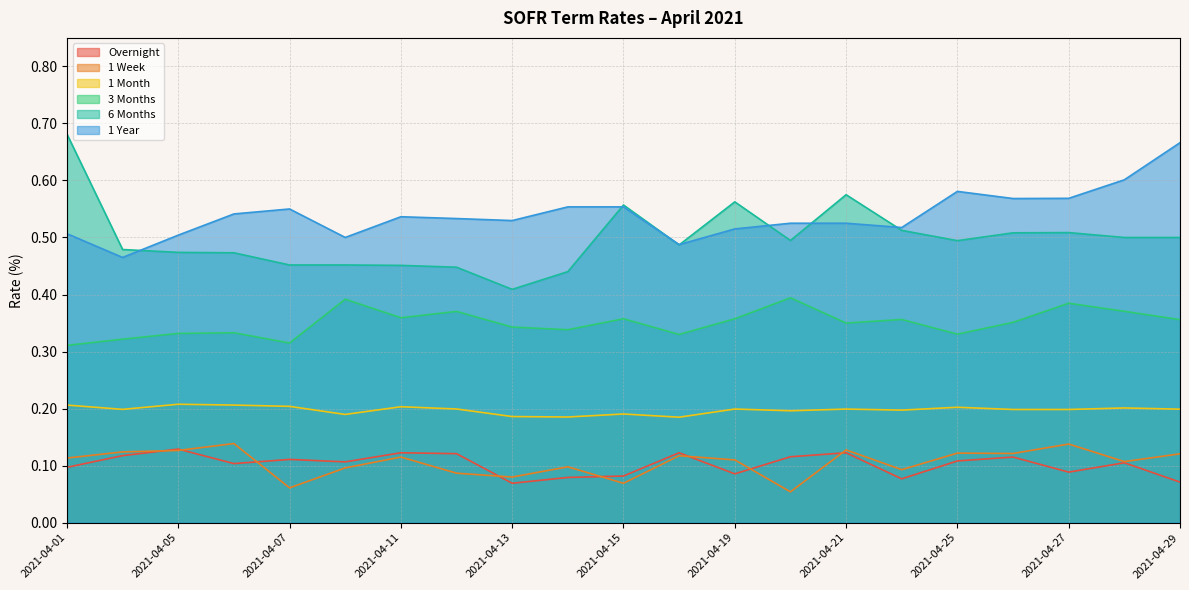

The 1 Month series shows 0.2 at 2021-04-21. True or false?

True